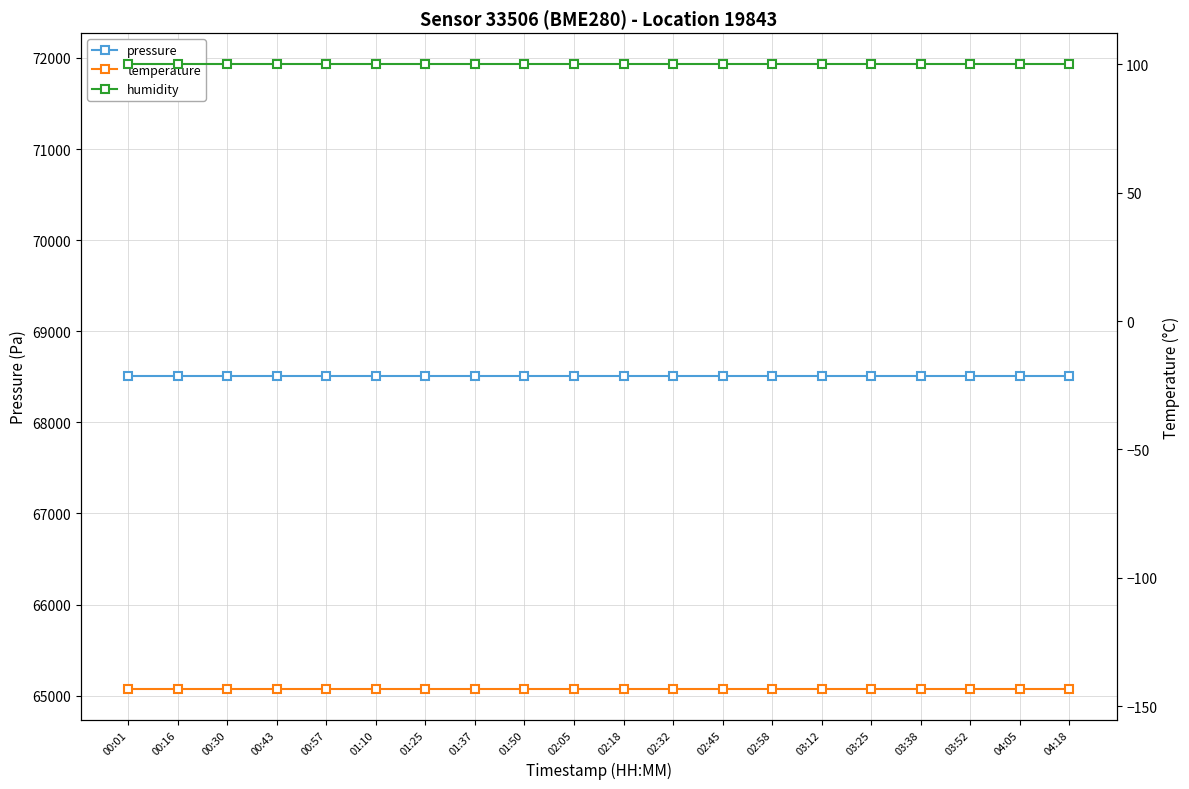

Which category has the highest value in the humidity series?

00:01